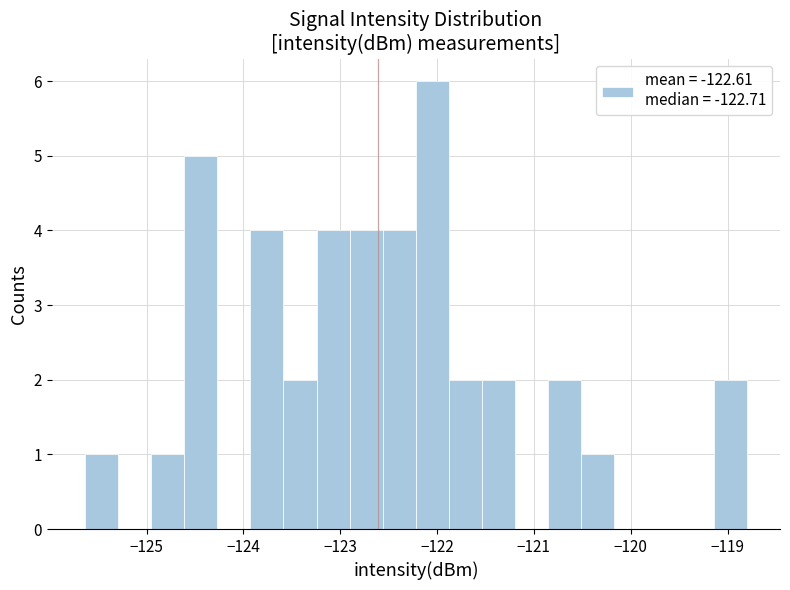

Around what value on the x-axis is the tallest bar? Give the approximate position of its centre, as read against the axis.

-122.0